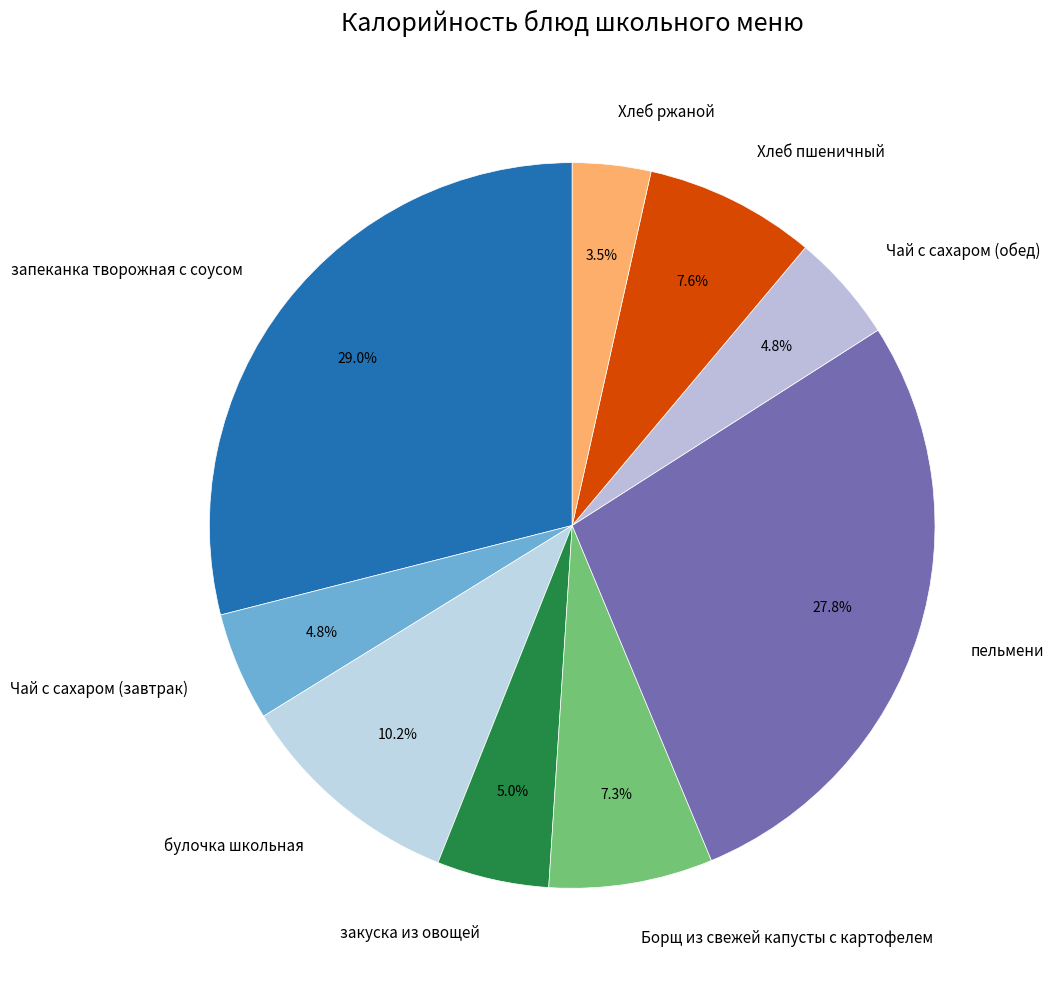

How many slices are in this pie chart?

9